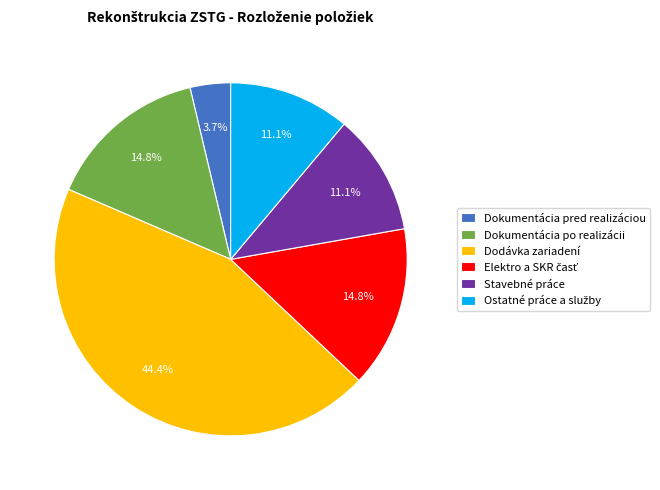

Between Dodávka zariadení and Stavebné práce, which is larger?

Dodávka zariadení